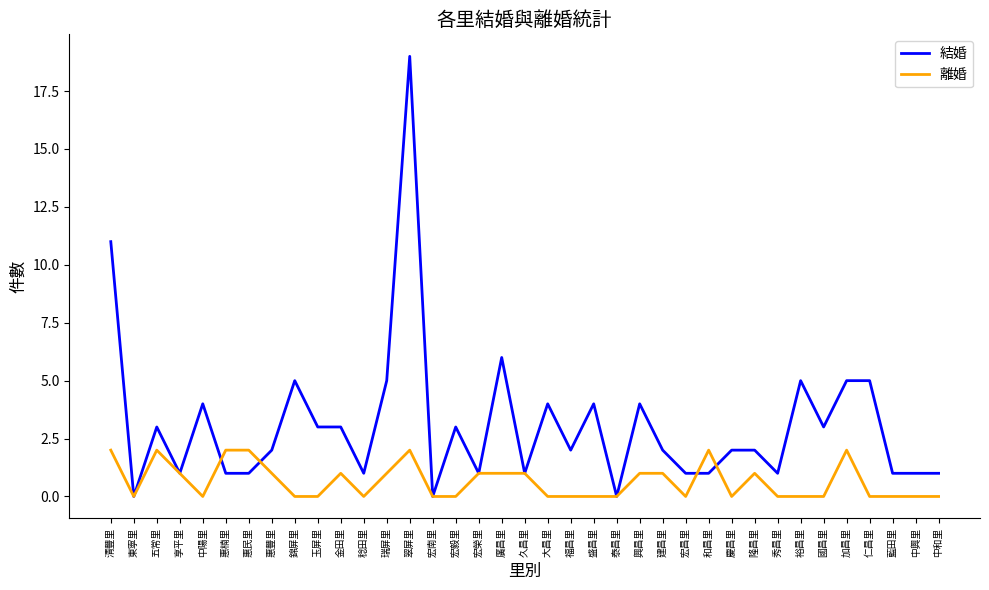

Which series has the largest range (max minus min)?

結婚